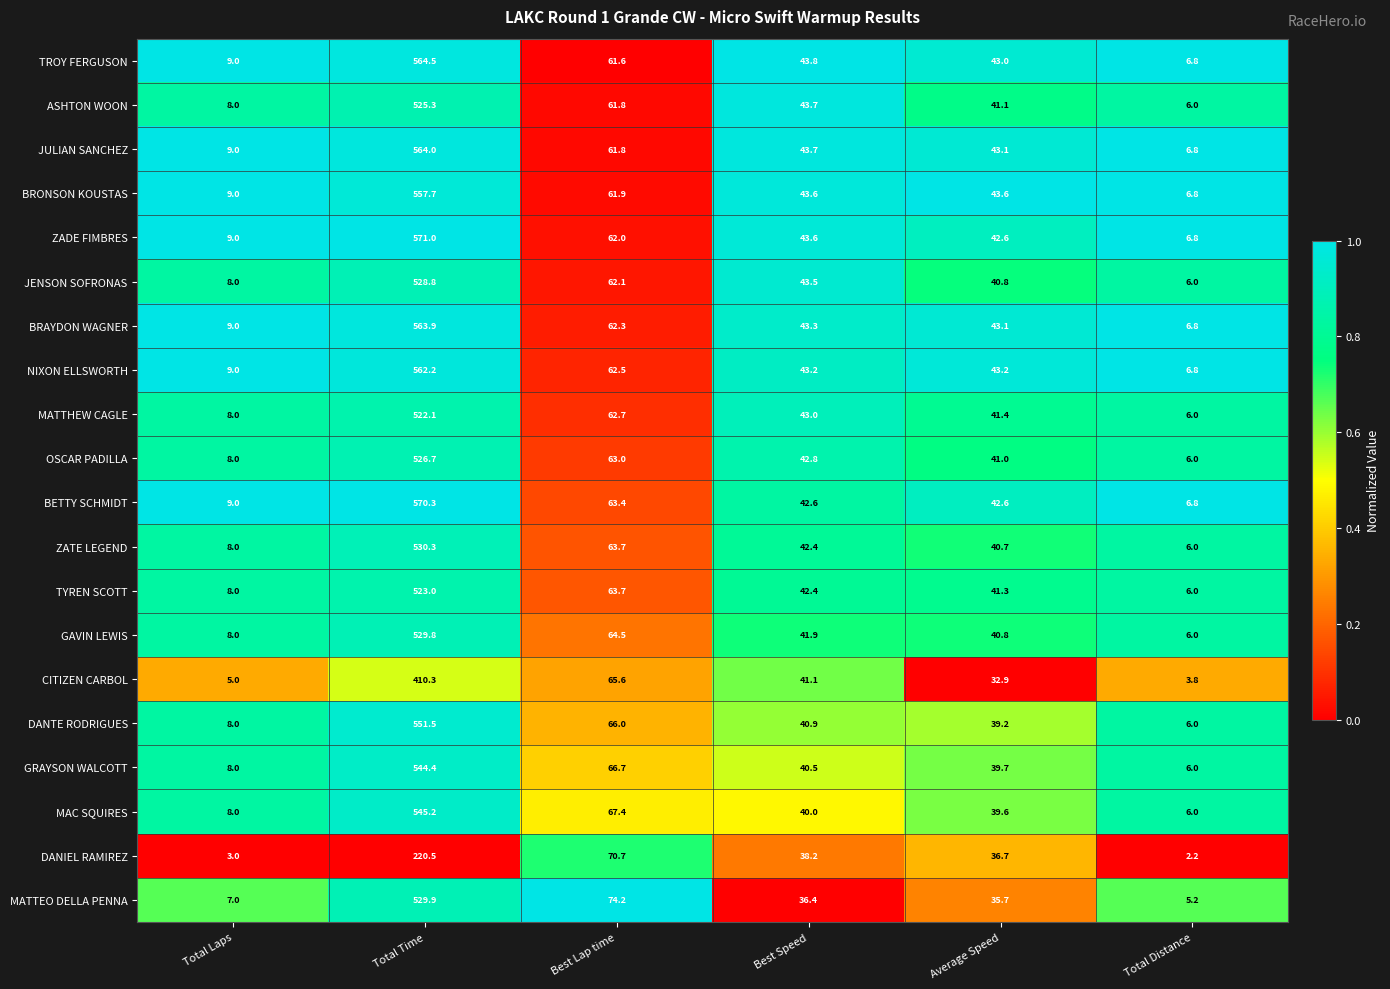

List the series in order of their peak value, highest first.

ZADE FIMBRES, BETTY SCHMIDT, TROY FERGUSON, JULIAN SANCHEZ, BRAYDON WAGNER, NIXON ELLSWORTH, BRONSON KOUSTAS, DANTE RODRIGUES, MAC SQUIRES, GRAYSON WALCOTT, ZATE LEGEND, MATTEO DELLA PENNA, GAVIN LEWIS, JENSON SOFRONAS, OSCAR PADILLA, ASHTON WOON, TYREN SCOTT, MATTHEW CAGLE, CITIZEN CARBOL, DANIEL RAMIREZ